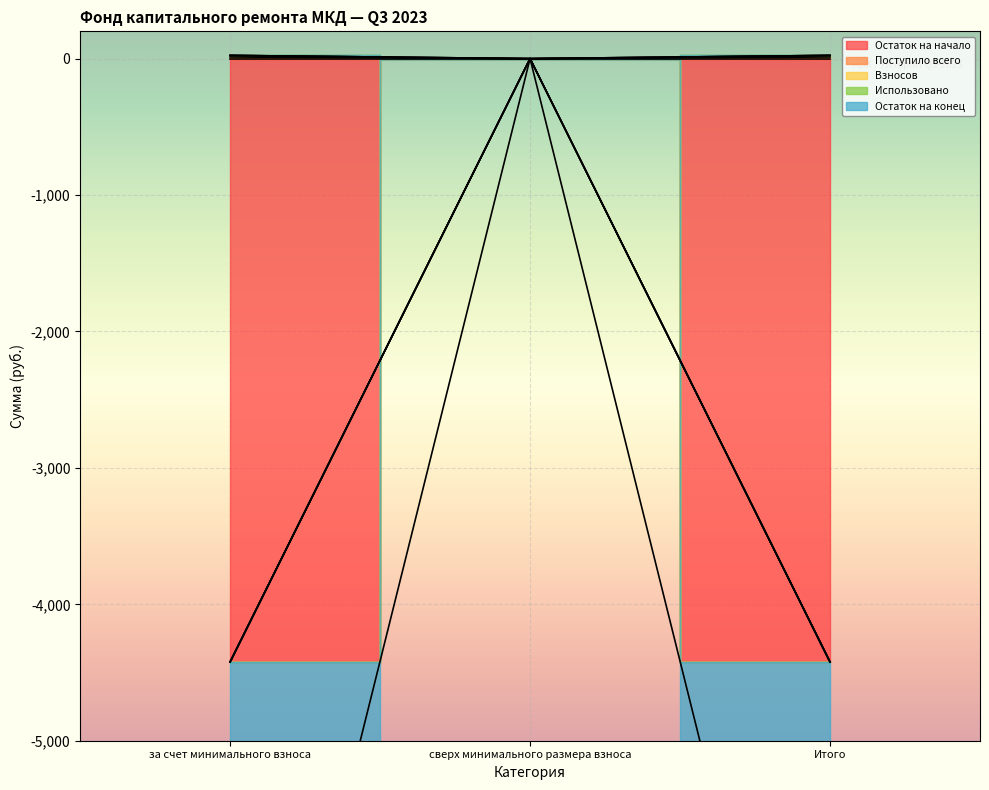

Is the value of Остаток на конец at за счет минимального взноса greater than the value of Поступило всего at Итого?

No